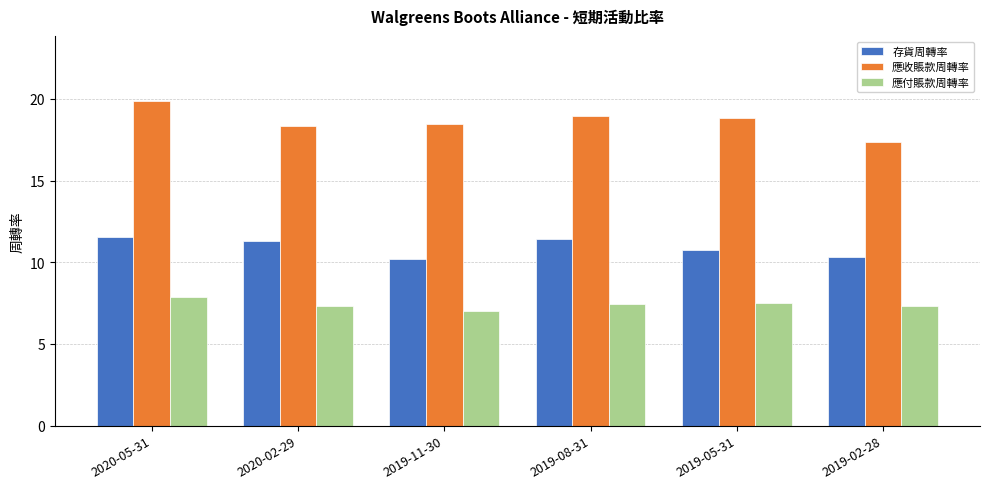

How many groups of bars are there?

6